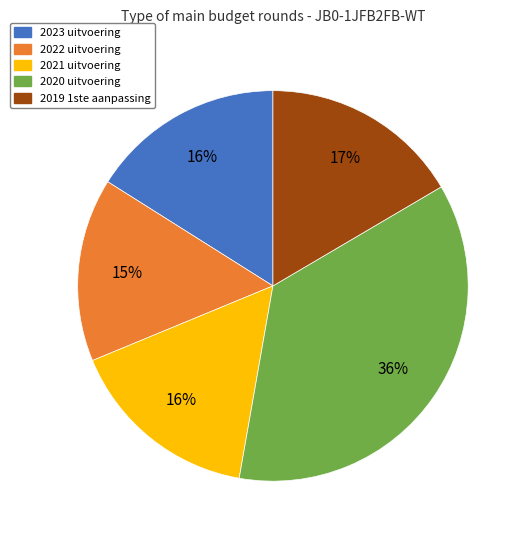

What is the largest slice in the pie chart?

2020 uitvoering